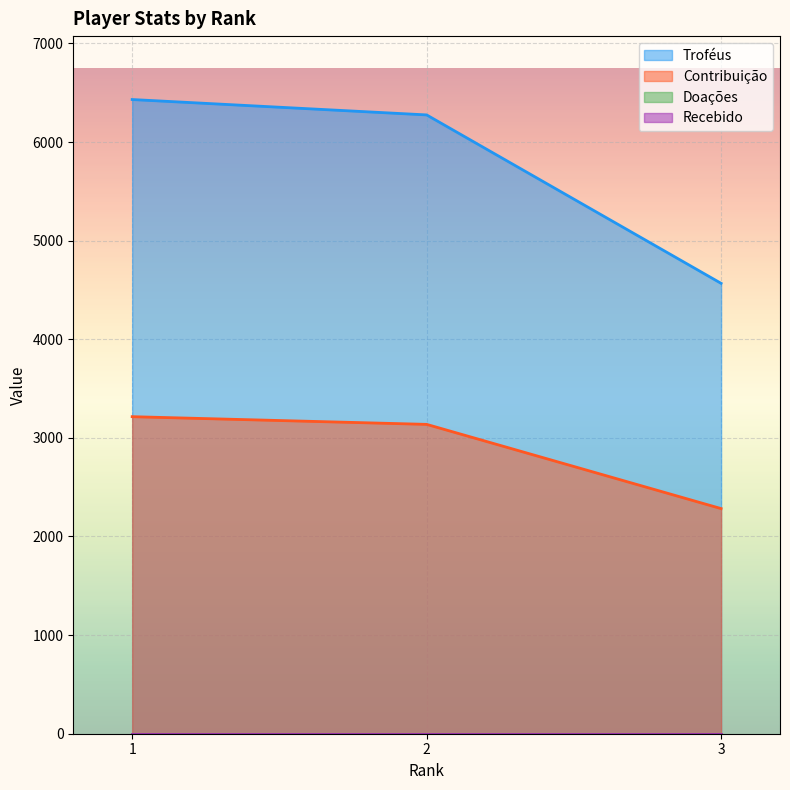

What is the value of the Contribuição point at the 3rd from the left?

2283